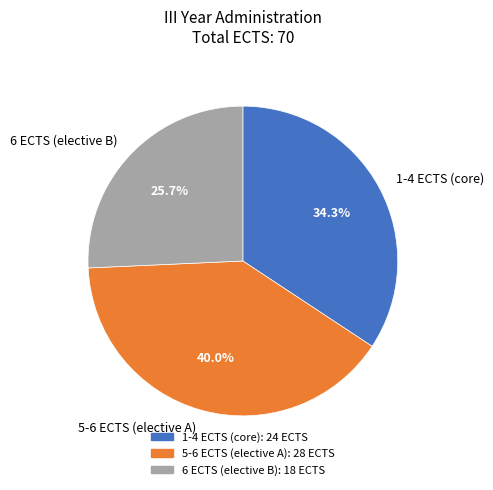

What is the ratio of the value at 6 ECTS (elective B) to the value at 5-6 ECTS (elective A)?

0.6